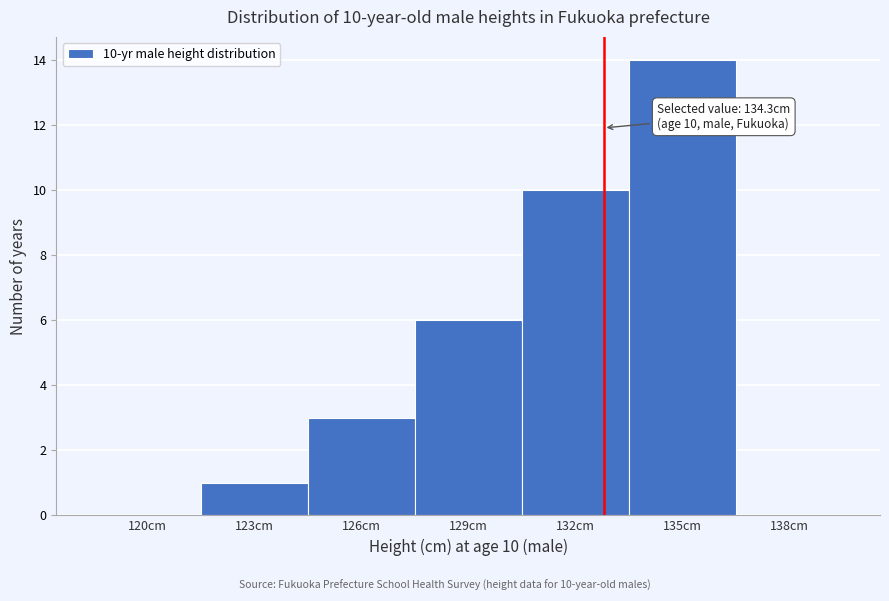

Reading left to right, list all the values displayed in this chart.

120cm=0	123cm=1	126cm=3	129cm=6	132cm=10	135cm=14	138cm=0